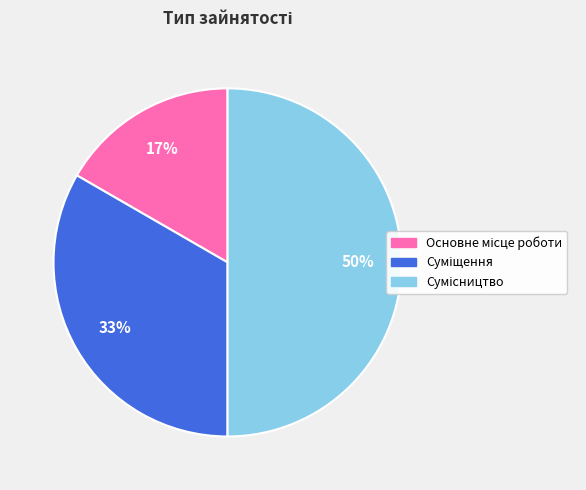

How many slices are in this pie chart?

3